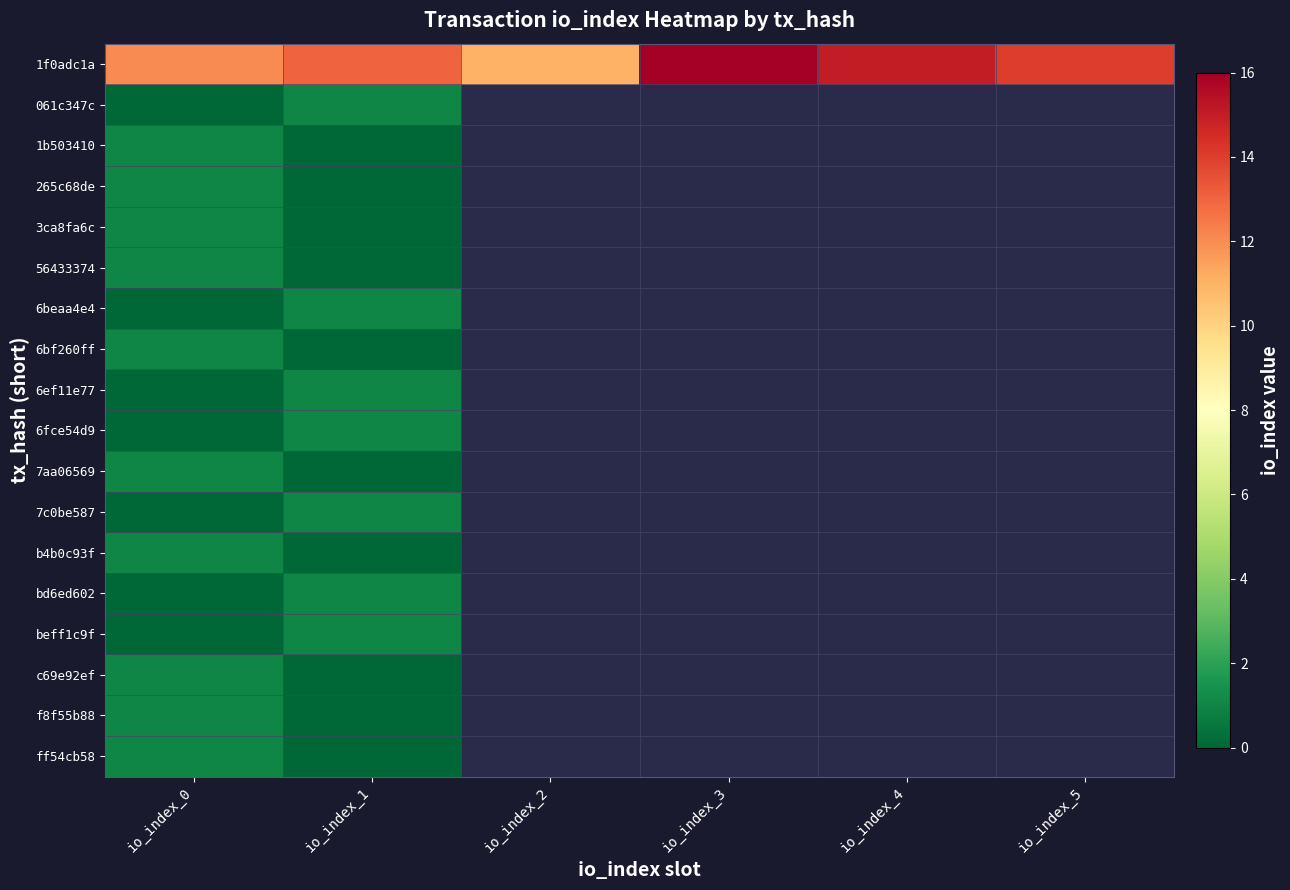

Is the value of b4b0c93f at io_index_4 greater than the value of ff54cb58 at io_index_3?

No